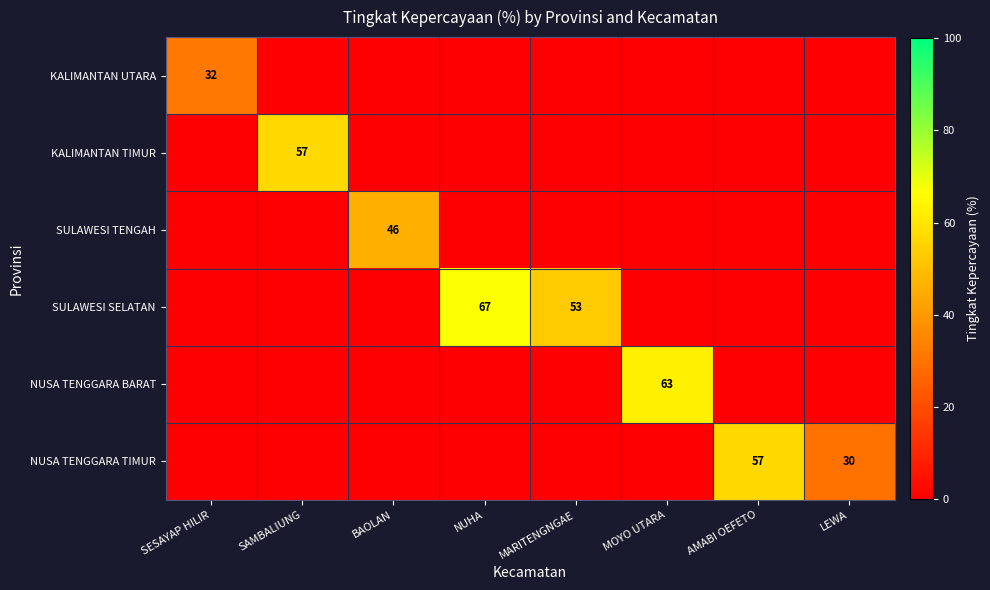

Is it true that KALIMANTAN UTARA equals 32 at SESAYAP HILIR?

True